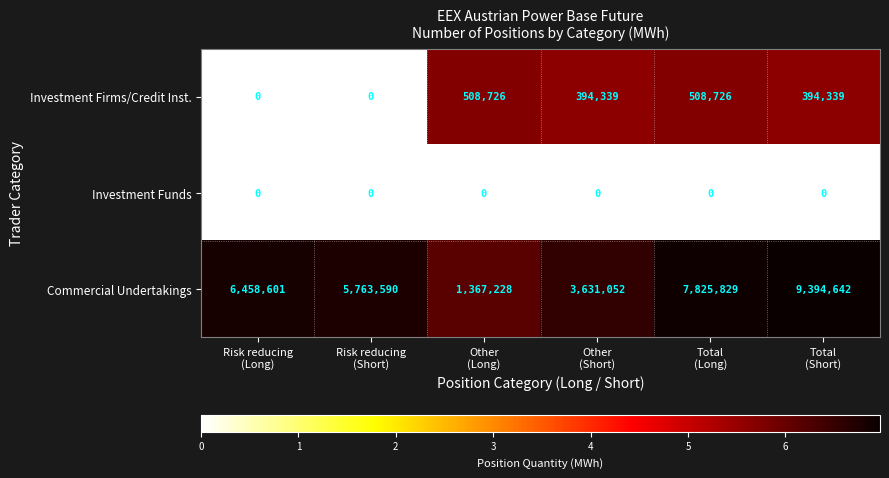

Count the Commercial Undertakings values in the range 3631052 to 7825829.

4